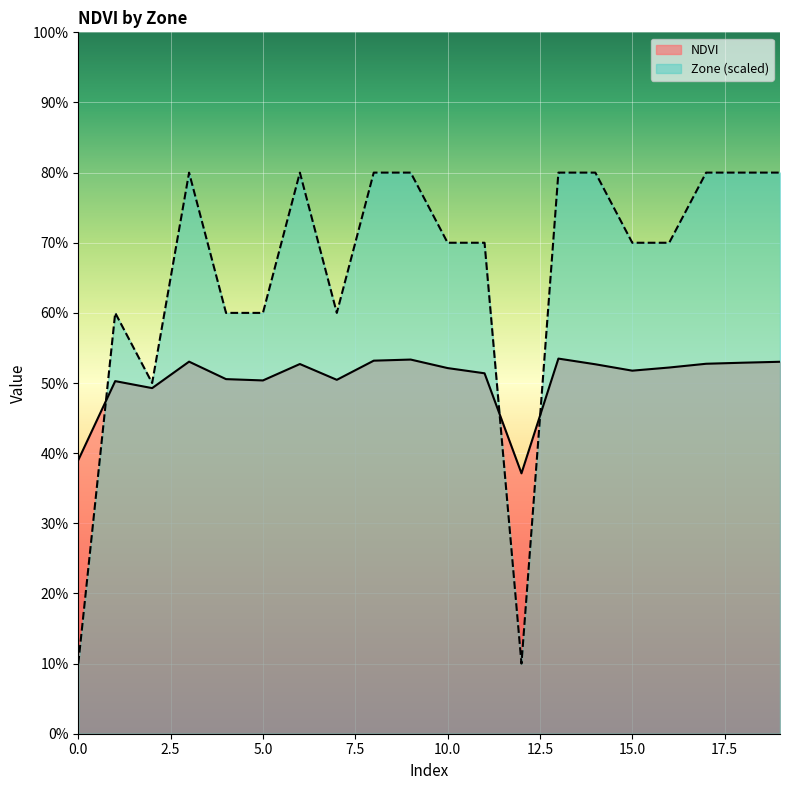

True or false: NDVI and Zone cross at least once.

True